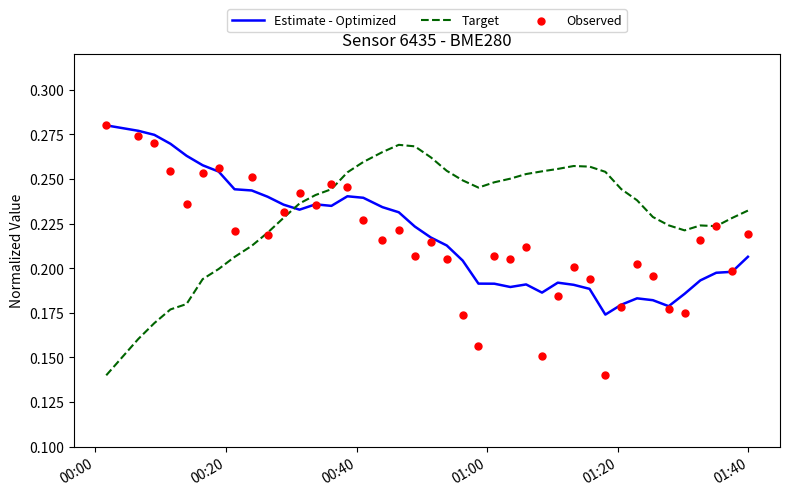

What are all the series names shown in the legend?

Estimate - Optimized, Target, Observed